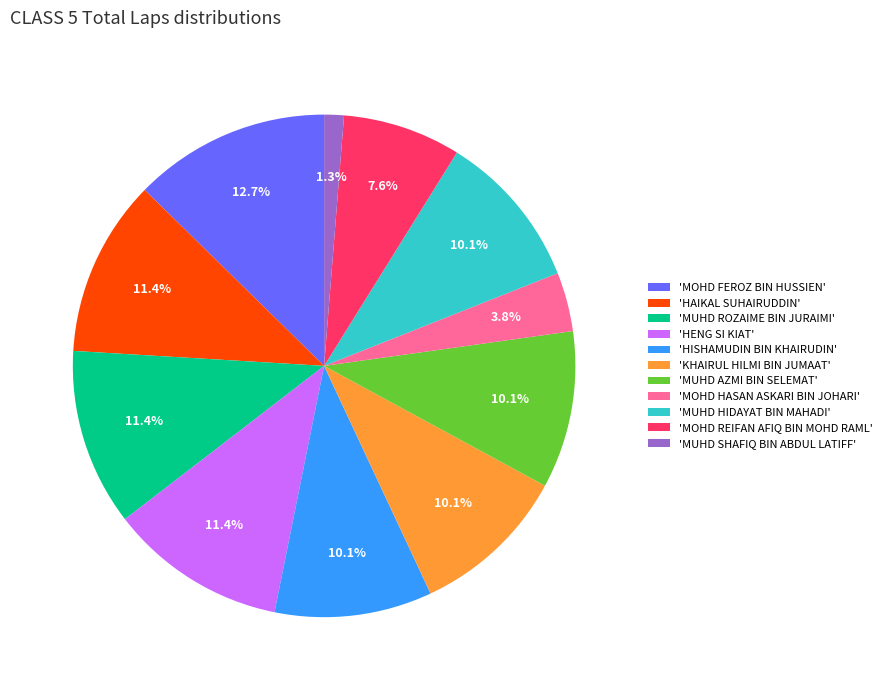

To the nearest percent, what is the difference between the largest and smallest slice percentages?

11%